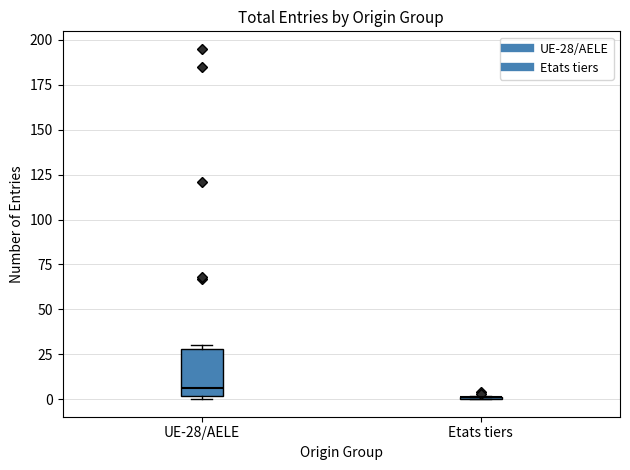

Reading left to right, transcribe this box plot: for each box, give where its median line is, the range the box spans, and where its two whiskers end, as read against the y-axis. The values are not printed on the chart, so give them approximately, as read against the axis.

UE-28/AELE: median 5, box 0 to 30, whiskers 0 (just below the box's lower edge) to 30 (just above the box's upper edge)
Etats tiers: box collapsed to a line at 0, whiskers 0 to 0